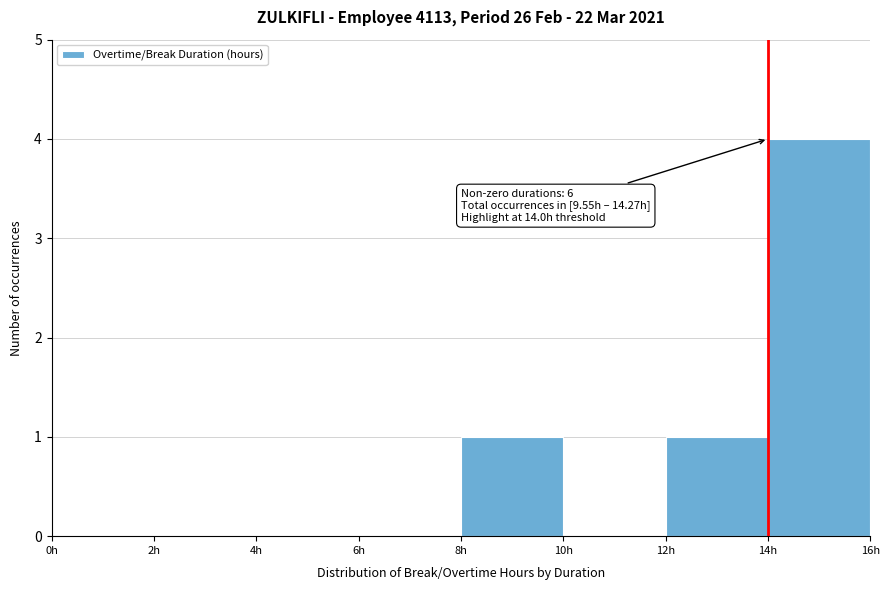

Which range on the x-axis has the tallest bar?

14 to 16